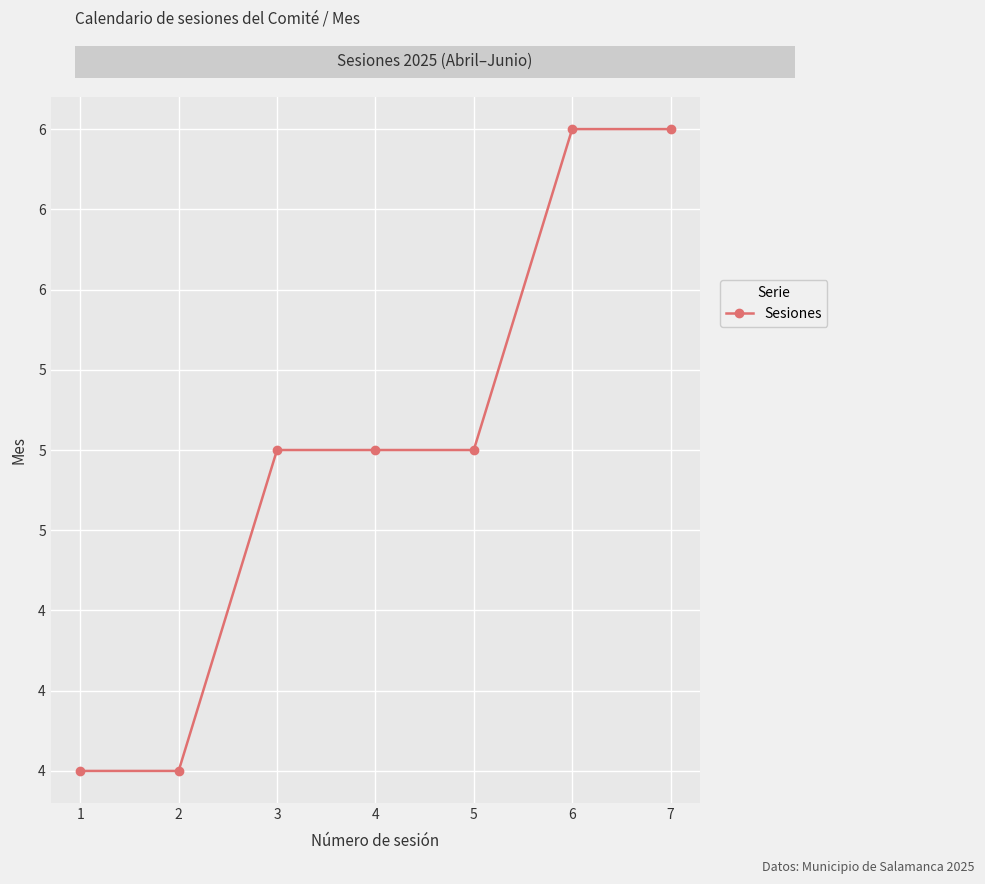

What is the average value?

5